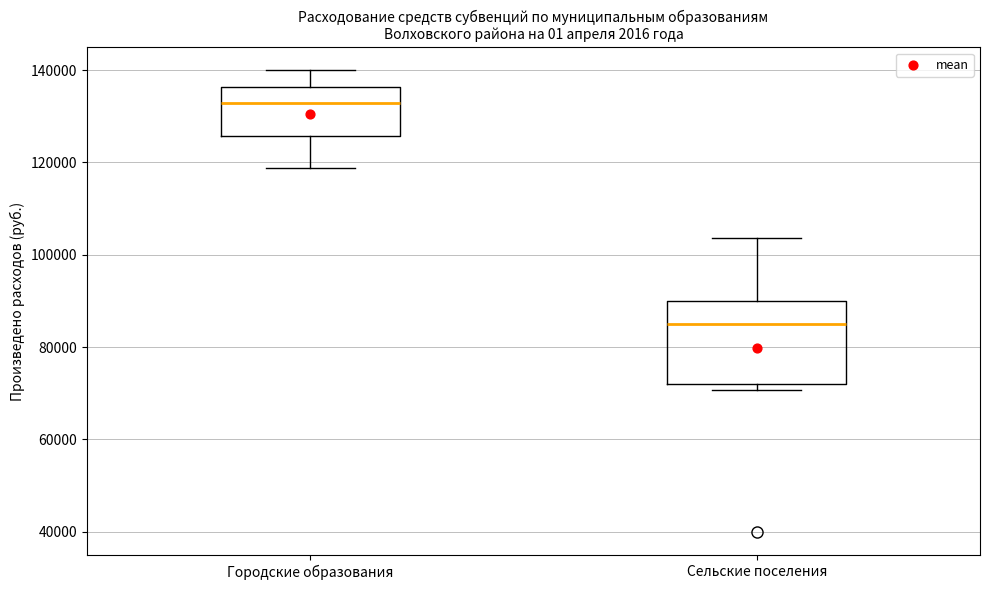

Which box has the highest median line?

Городские образования